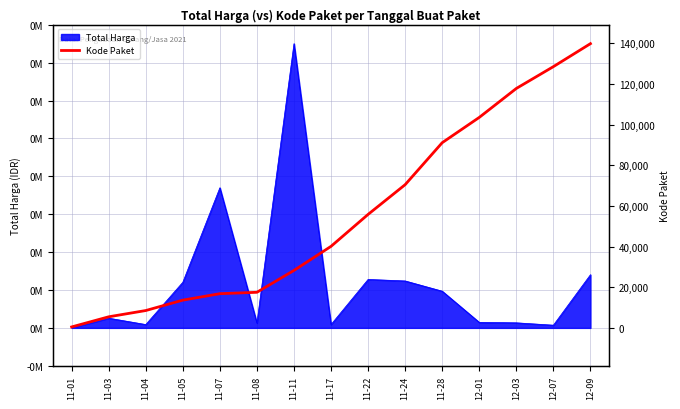

What is the label of the 15th point from the left?

12-09